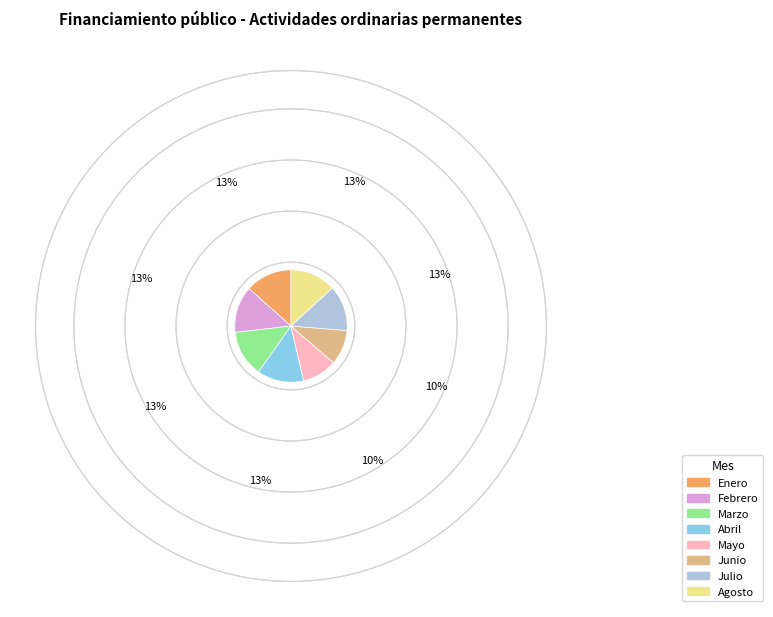

Approximately how many times larger is the value at Julio compared to Junio?

1.3